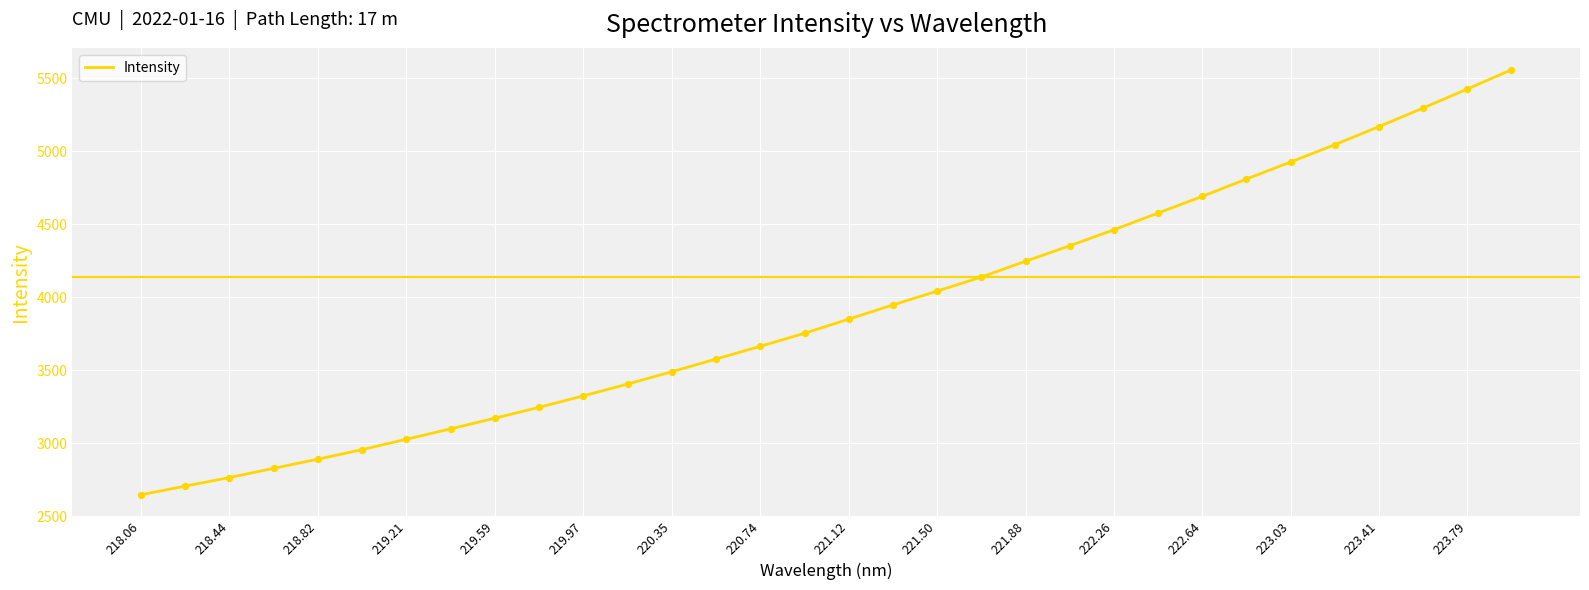

What is the minimum value shown in the chart?

2645.4